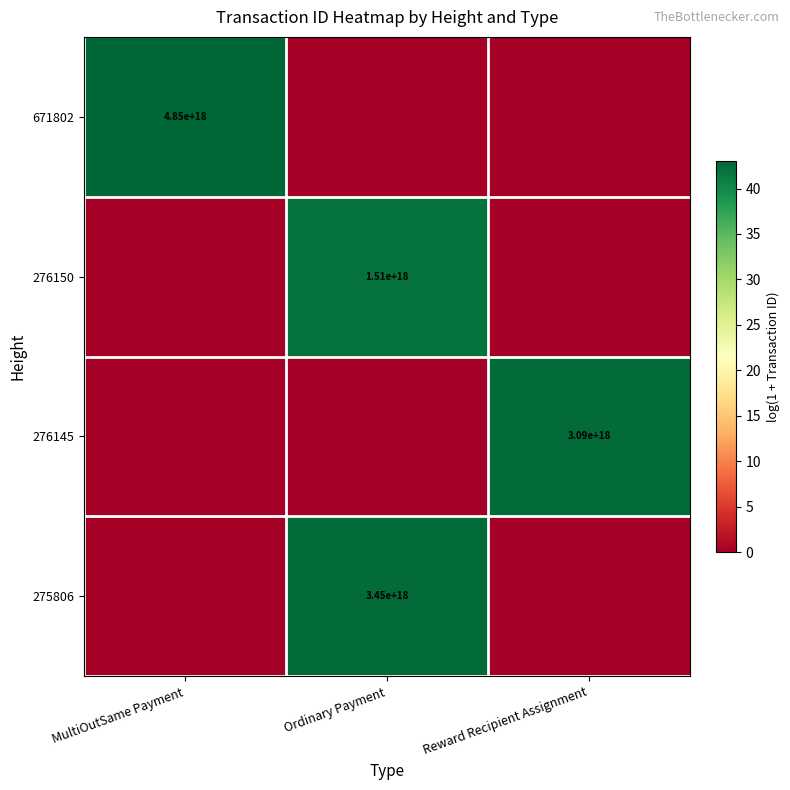

True or false: 275806 has a value of 3450000000000000000 at Ordinary Payment.

True